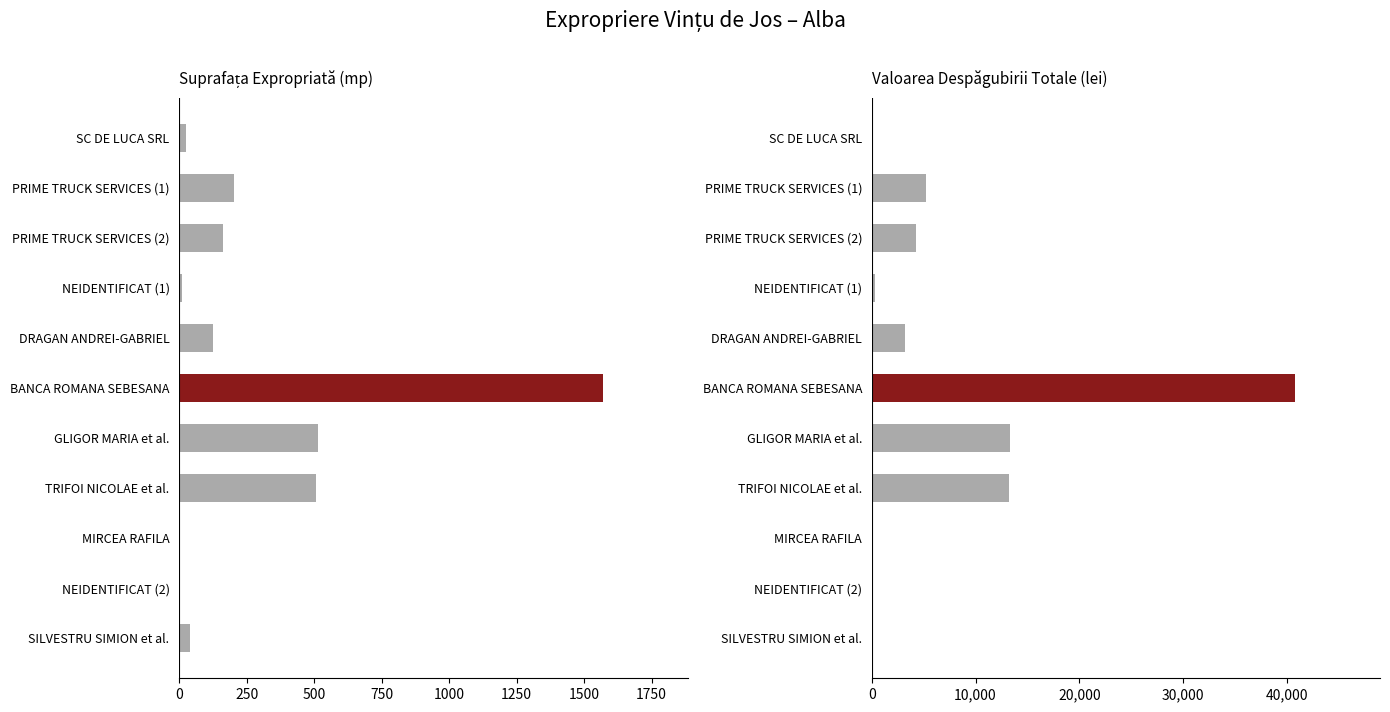

Which has a higher value, SC DE LUCA SRL or PRIME TRUCK SERVICES (2)?

PRIME TRUCK SERVICES (2)